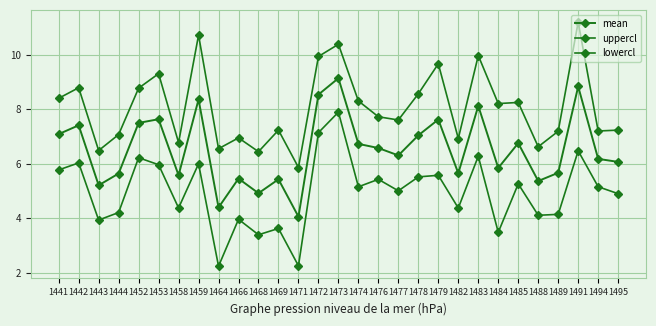

Is this an area chart (filled region under the line)?

No